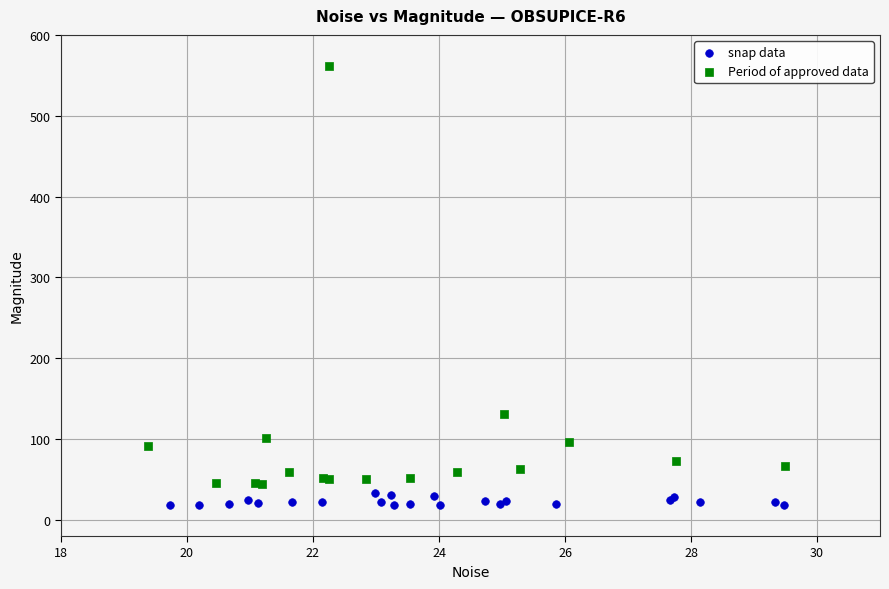

What are all the series names shown in the legend?

snap data, Period of approved data